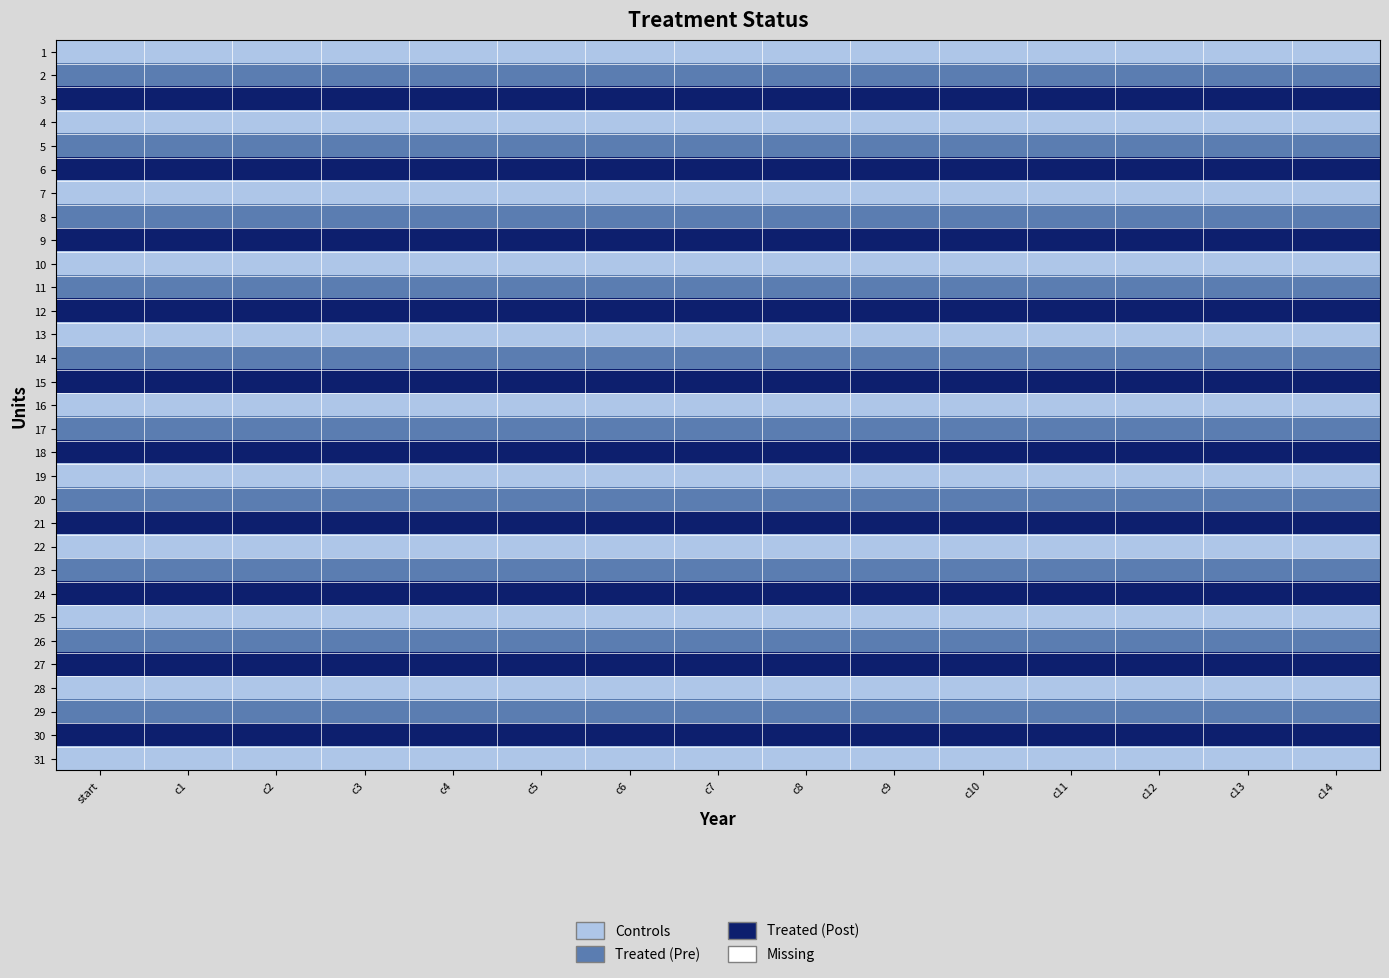

What is the greatest value displayed?

3